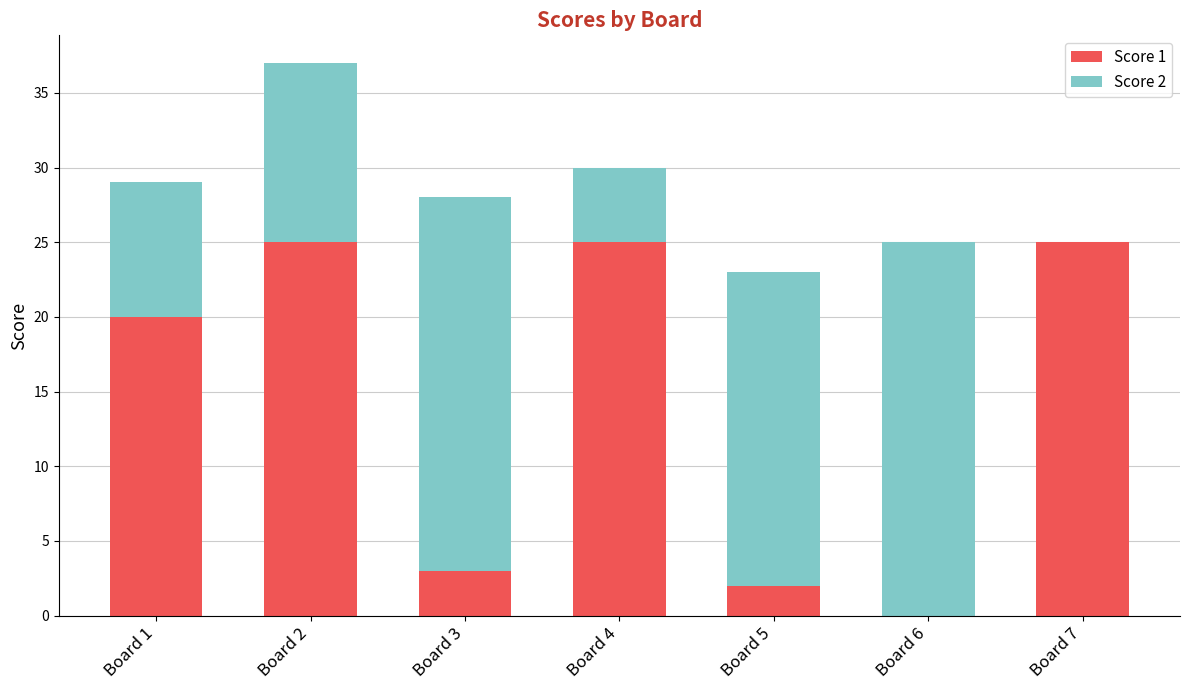

What value does the Score 1 series have at Board 7, to the nearest 5?

25